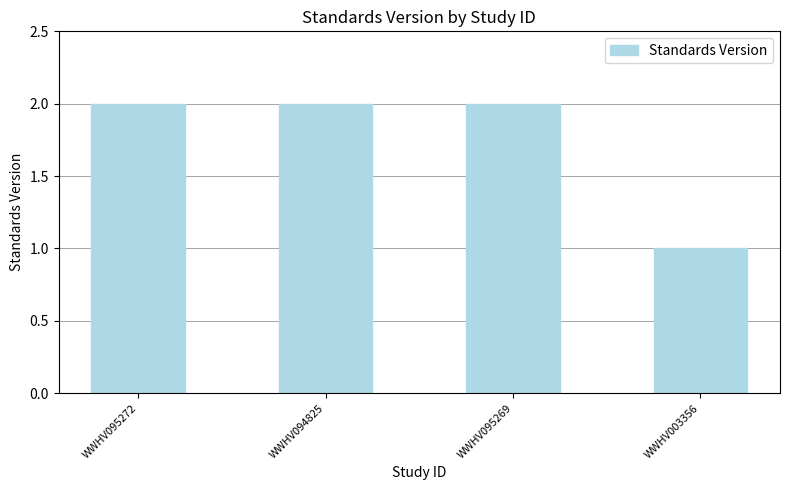

Are the bars horizontal?

No